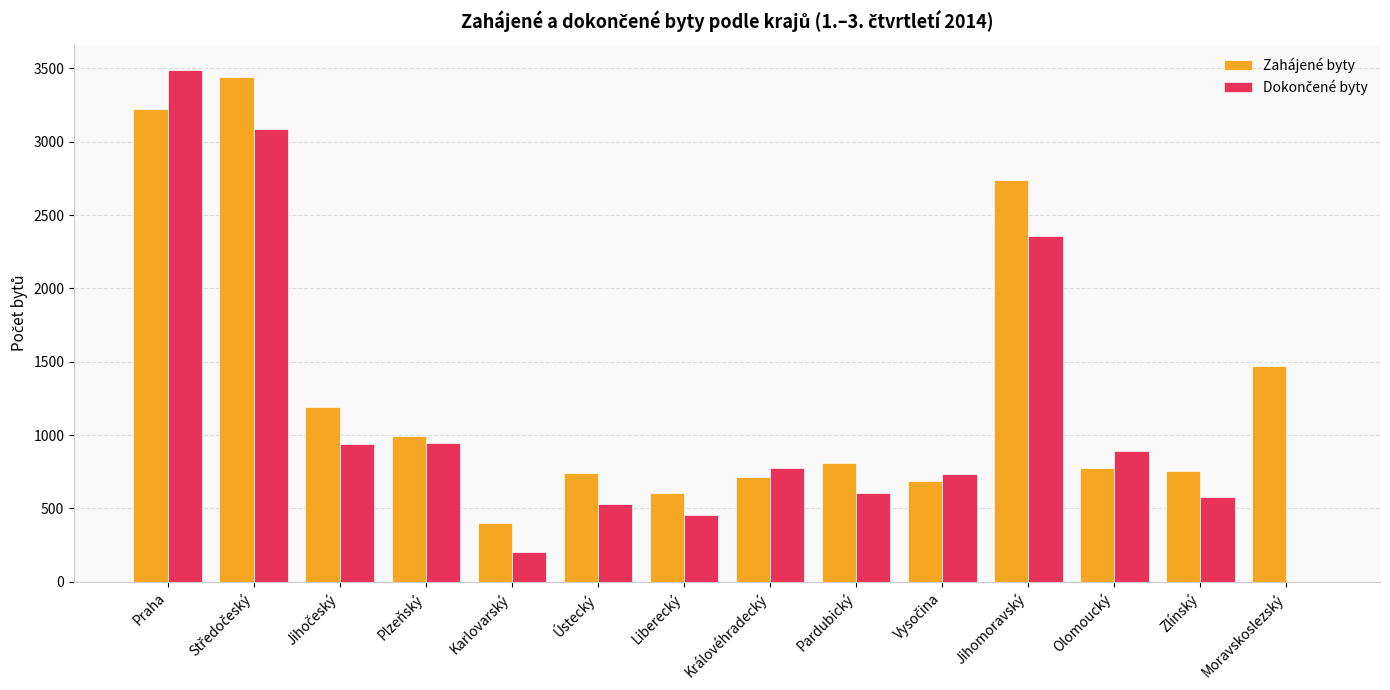

The value of Zahájené byty at Praha is 3223. True or false?

True